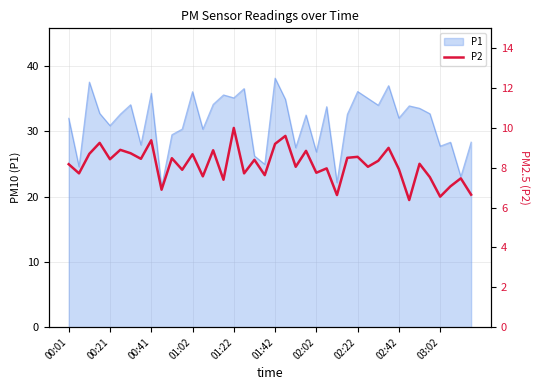

What is the minimum value shown in the chart?

6.4